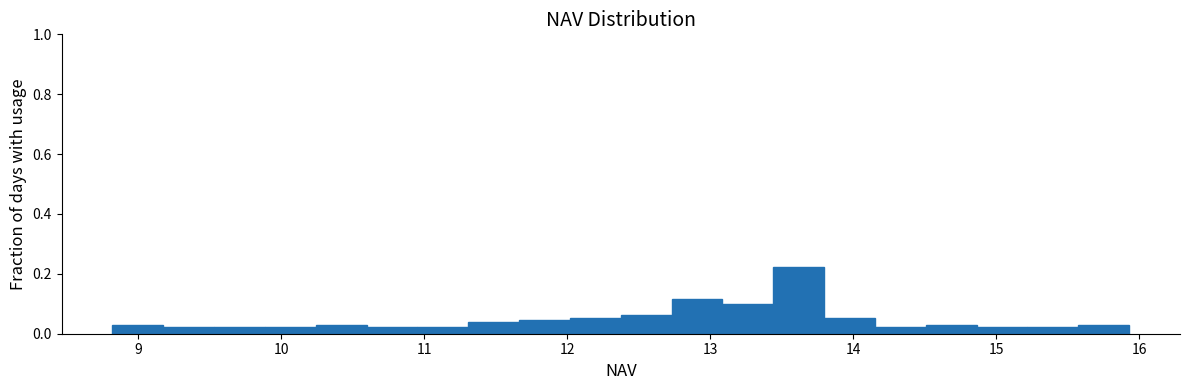

Around what value on the x-axis is the tallest bar? Give the approximate position of its centre, as read against the axis.

13.6